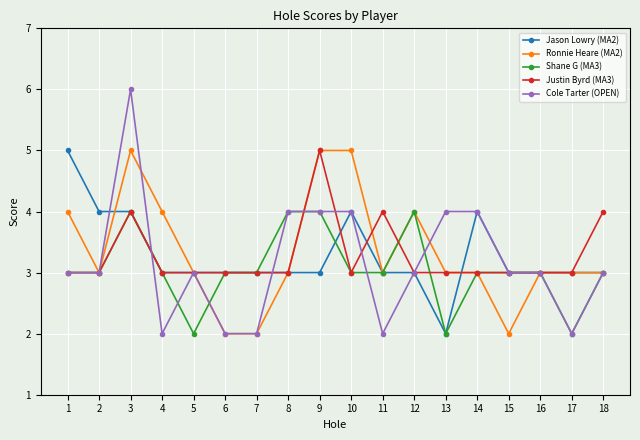

What is the greatest value displayed?

6